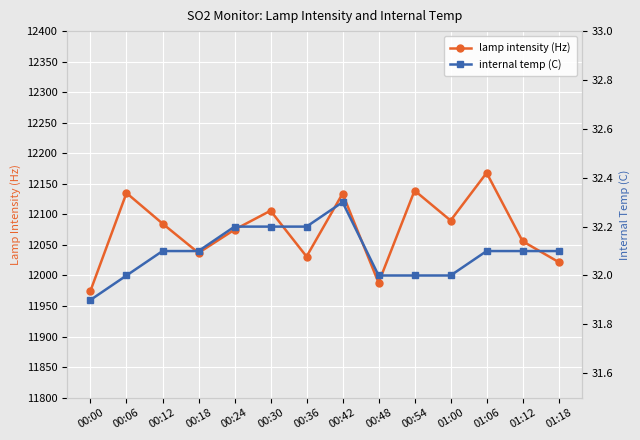

Reading left to right, extract all data points from this chart.

lamp intensity (Hz): 00:00=11975.0	00:06=12135.0	00:12=12085.0	00:18=12037.0	00:24=12075.0	00:30=12106.0	00:36=12031.0	00:42=12134.0	00:48=11988.0	00:54=12139.0	01:00=12090.0	01:06=12168.0	01:12=12056.0	01:18=12022.0
internal temp (C): 00:00=31.9	00:06=32.0	00:12=32.1	00:18=32.1	00:24=32.2	00:30=32.2	00:36=32.2	00:42=32.3	00:48=32.0	00:54=32.0	01:00=32.0	01:06=32.1	01:12=32.1	01:18=32.1